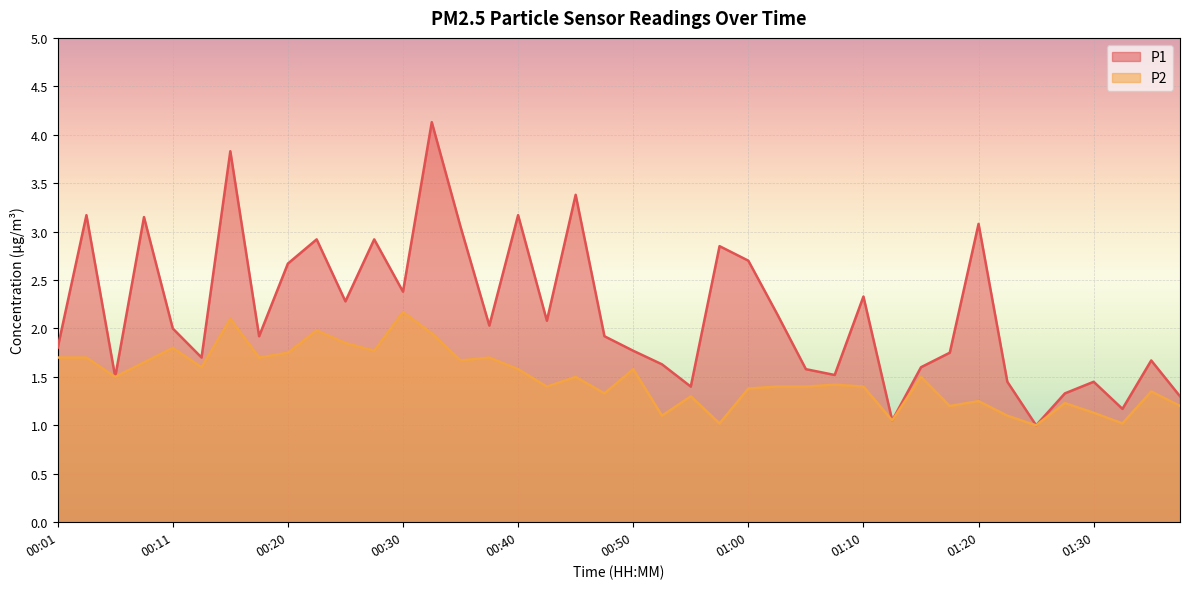

What is the maximum value shown in the chart?

4.1